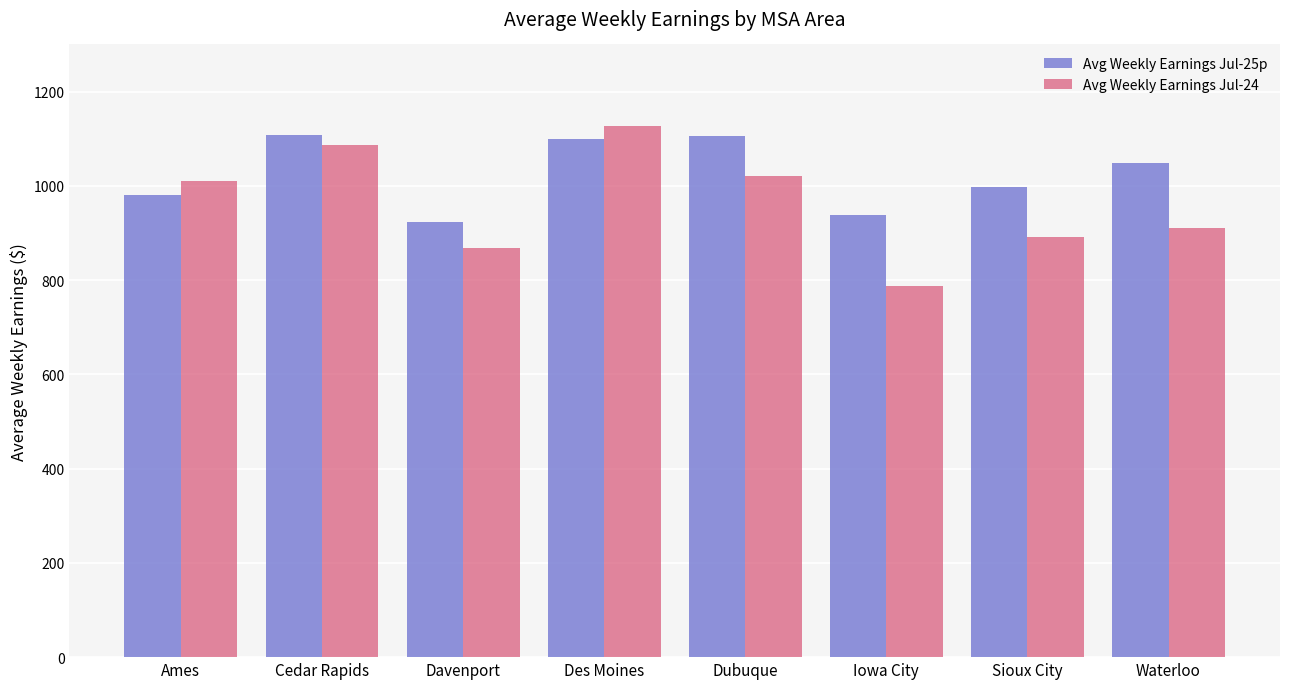

What is the maximum value for Avg Weekly Earnings Jul-25p?

1107.4